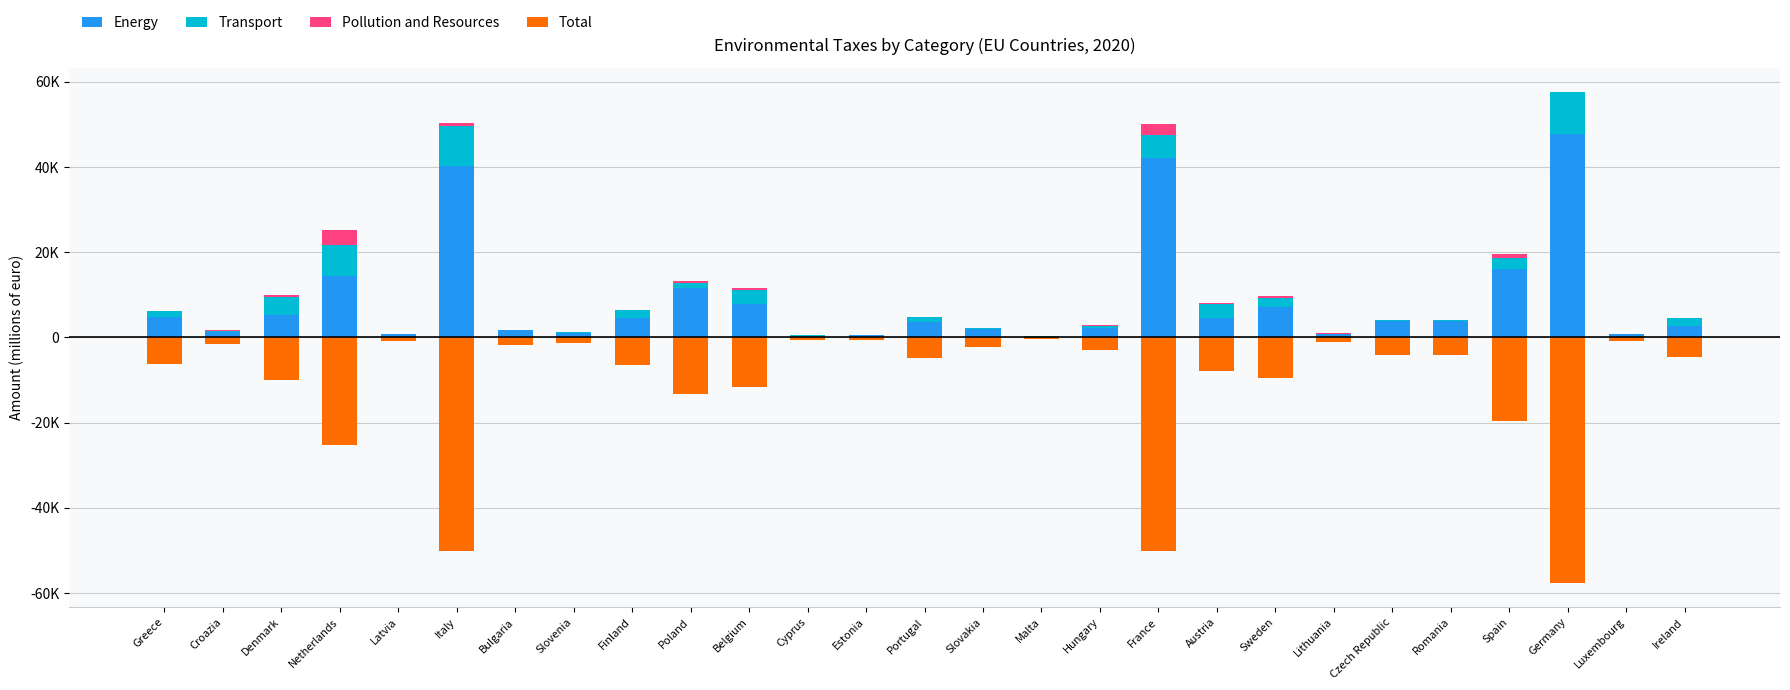

Are the bars horizontal?

No